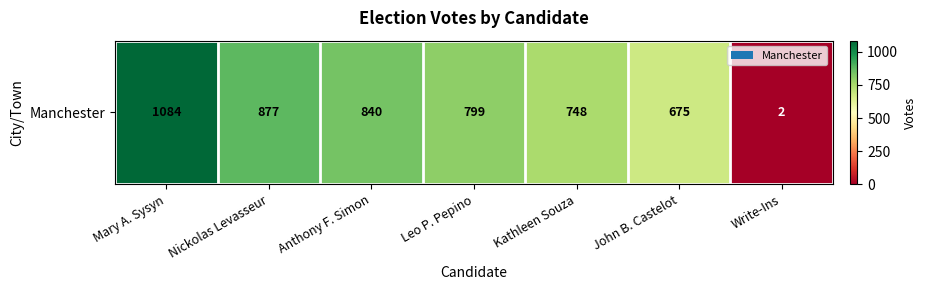

Rank the categories by value from highest to lowest.

Mary A. Sysyn, Nickolas Levasseur, Anthony F. Simon, Leo P. Pepino, Kathleen Souza, John B. Castelot, Write-Ins